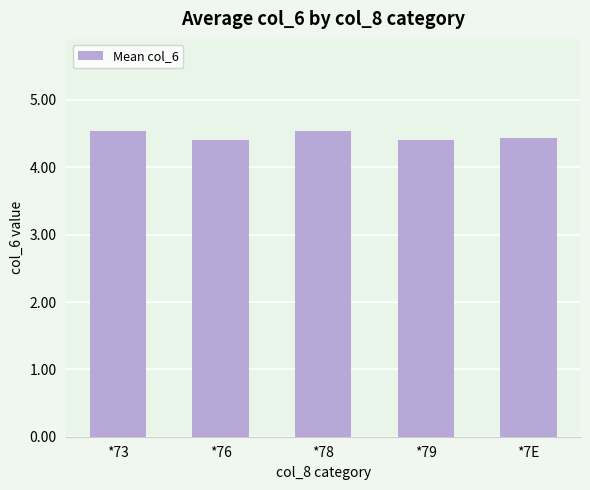

The chart shows a value of 4.4 at *7E. True or false?

True